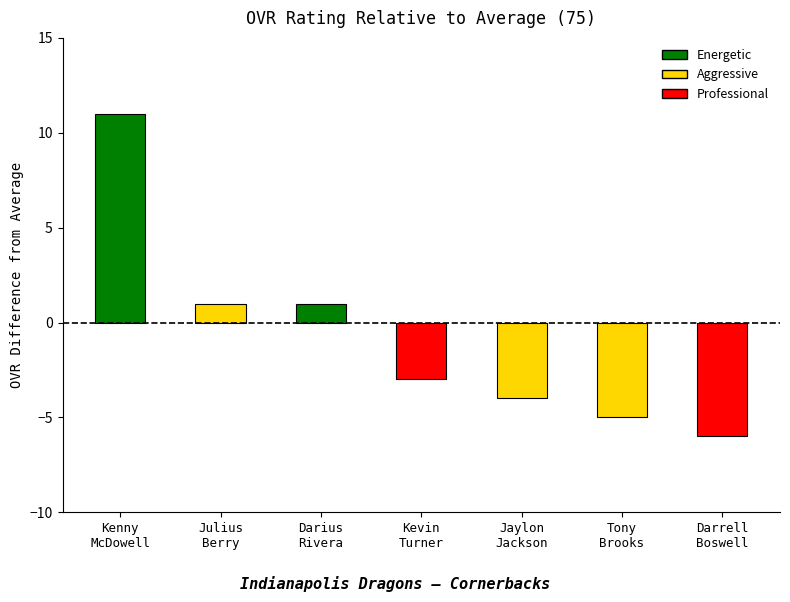

Does the chart contain any negative values?

Yes